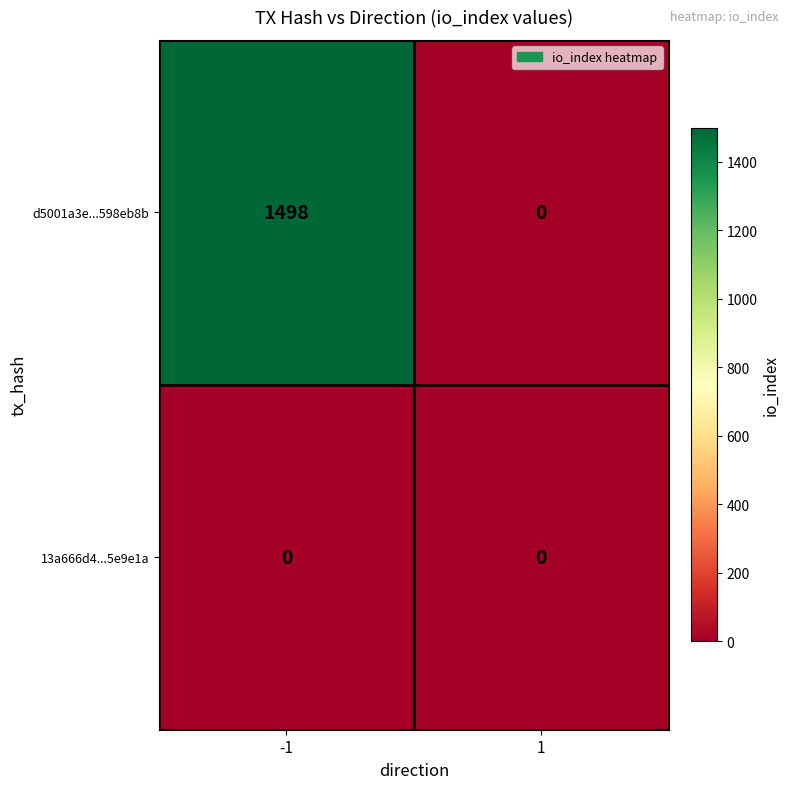

What is the sum of the d5001a3e...598eb8b values at -1 and 1?

1498